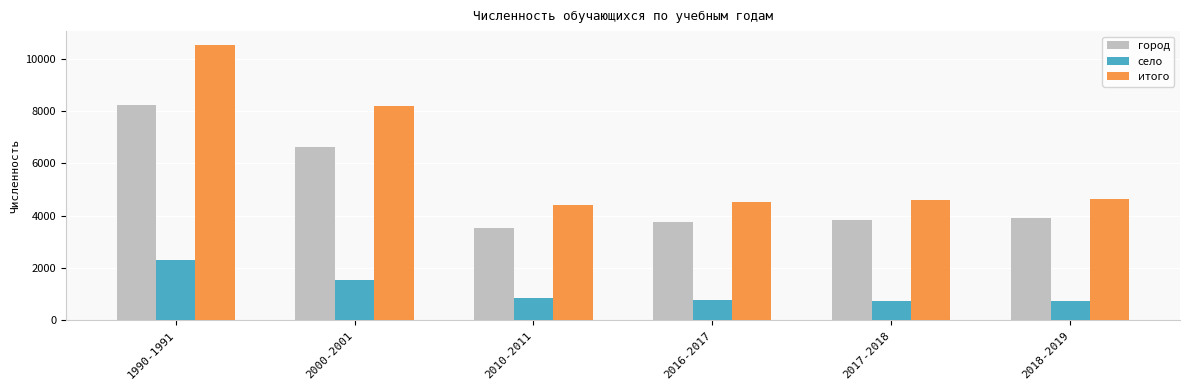

What is the difference between the maximum and minimum values in the село series?

1579